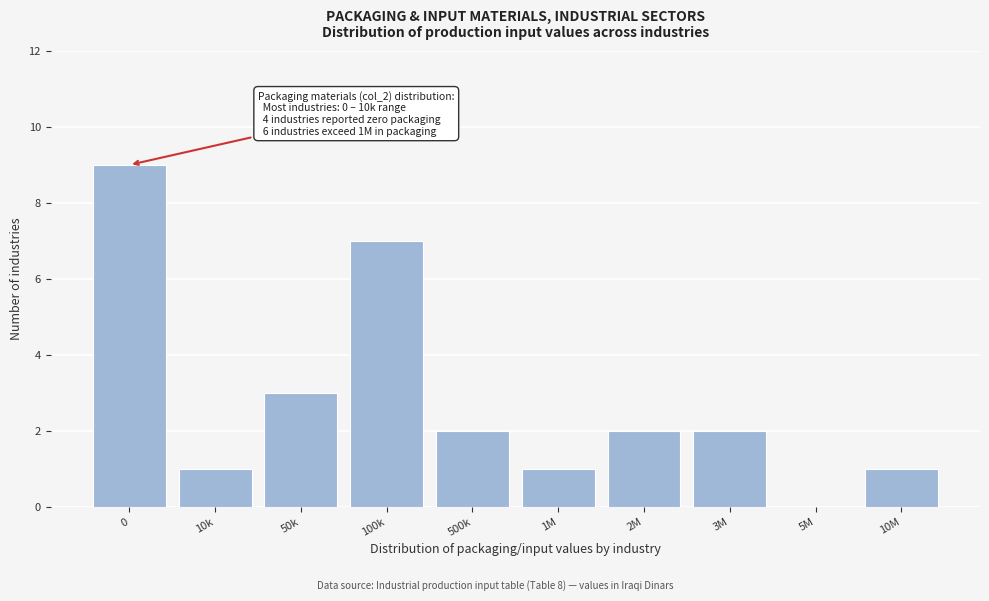

Reading left to right, list all the values displayed in this chart.

0=9	10k=1	50k=3	100k=7	500k=2	1M=1	2M=2	3M=2	5M=0	10M=1